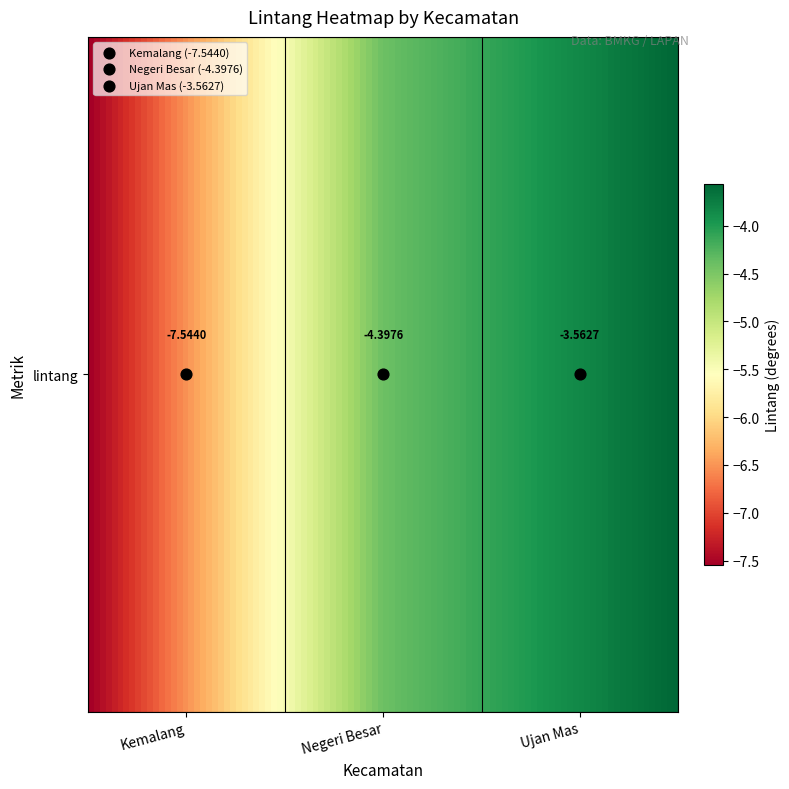

Reading left to right, what are all the values shown in this chart?

lintang=-7.5	1=-4.4	2=-3.6